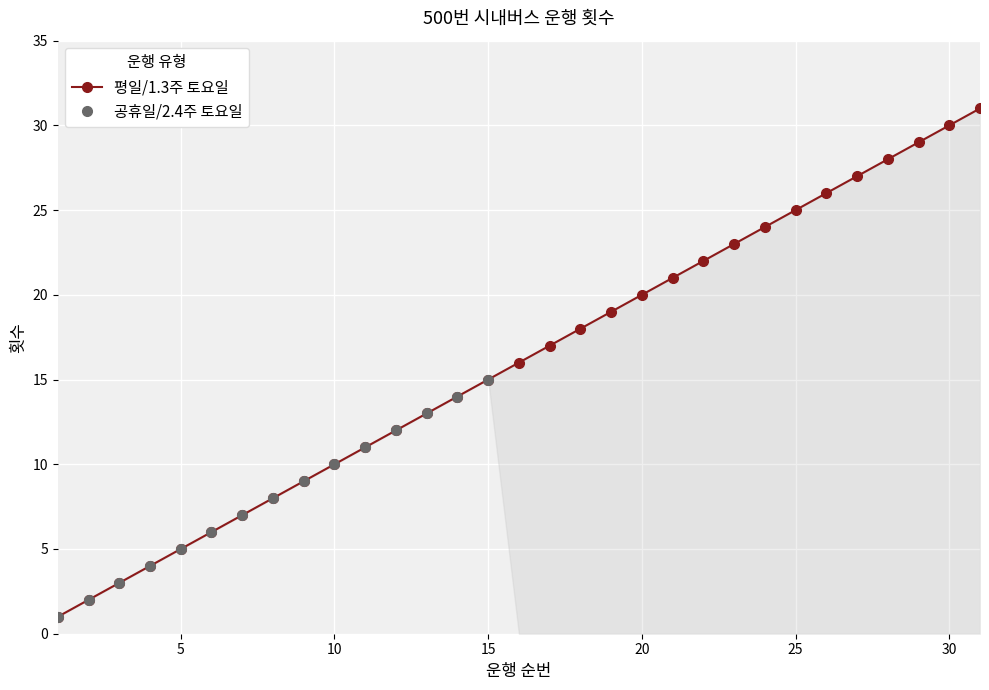

The value of 평일/1.3주 토요일 at 25 is 25. True or false?

True